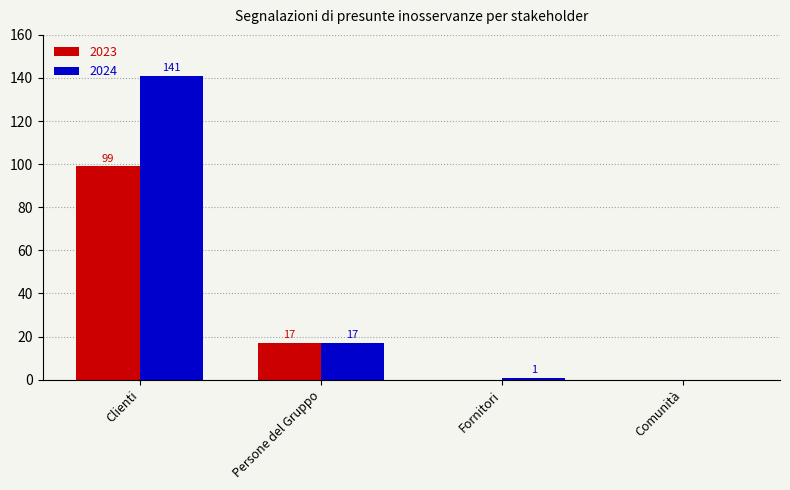

What is the sum of the 2023 values at Comunità and Clienti?

99